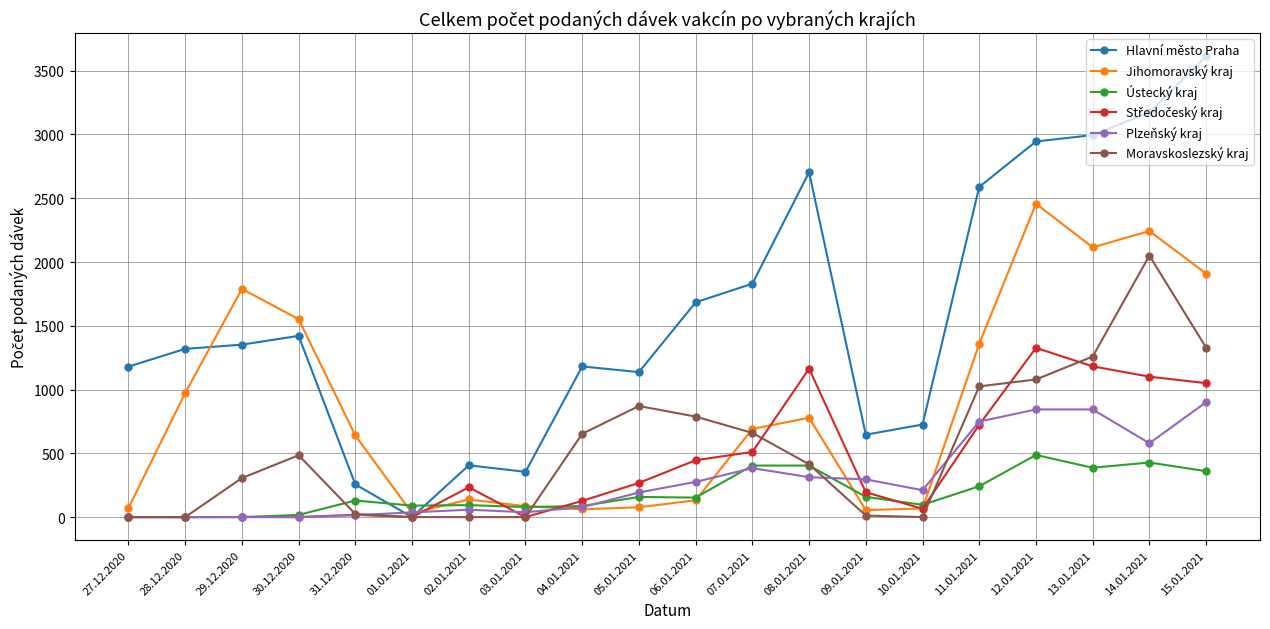

At which category is the sum across all series the highest?

14.01.2021